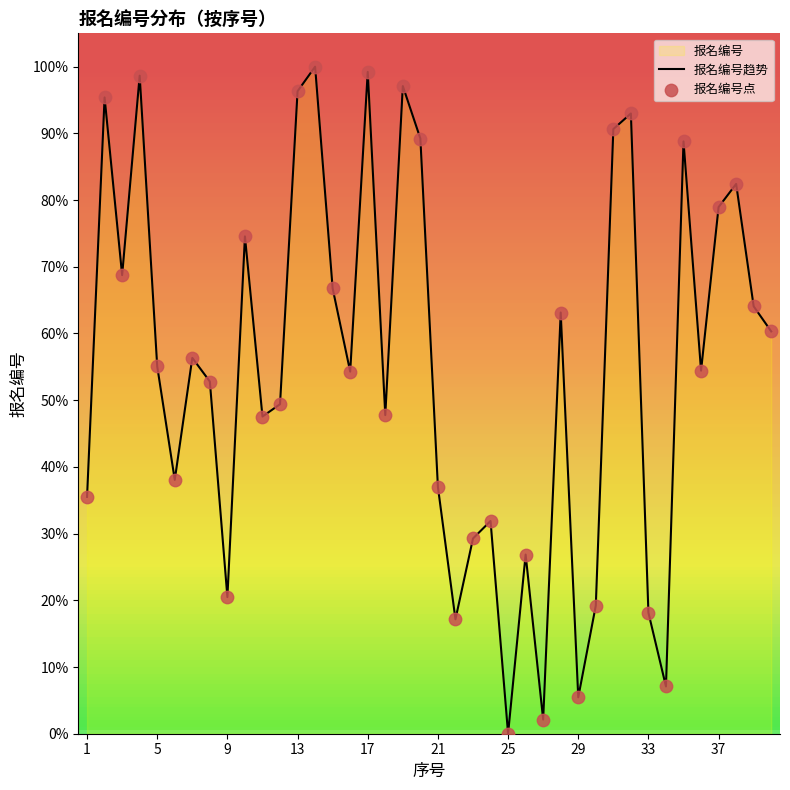

True or false: the data shows 58.6 at 21.

False